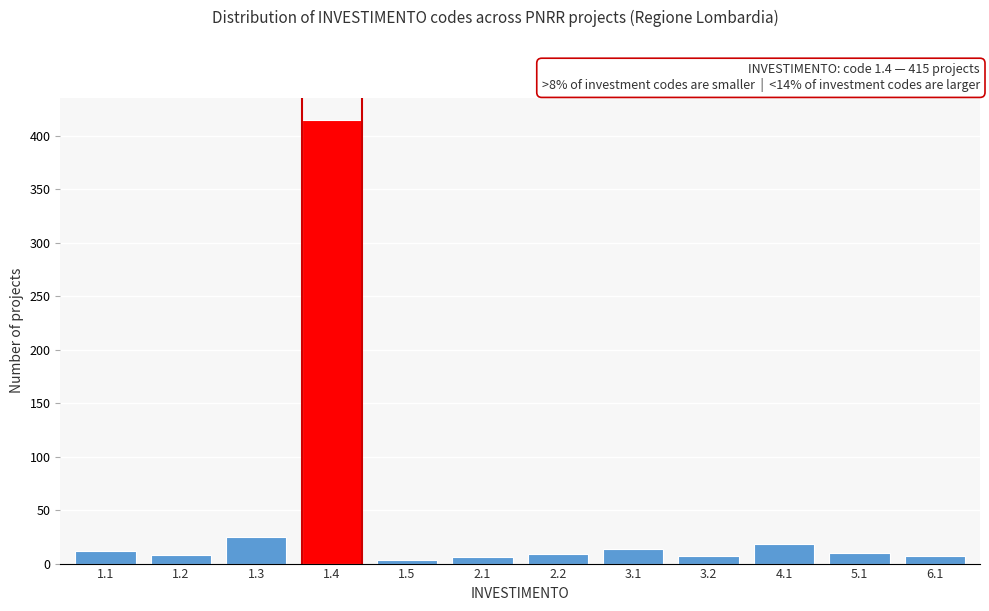

What is the greatest value displayed?

415